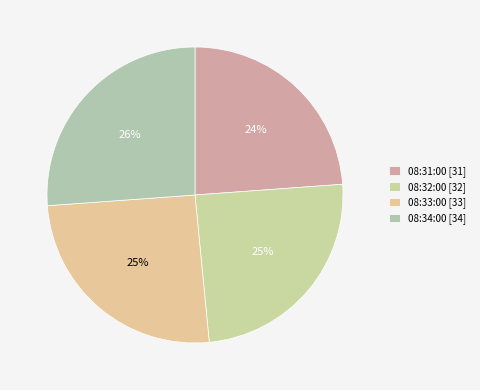

Is there a majority slice in this chart?

No